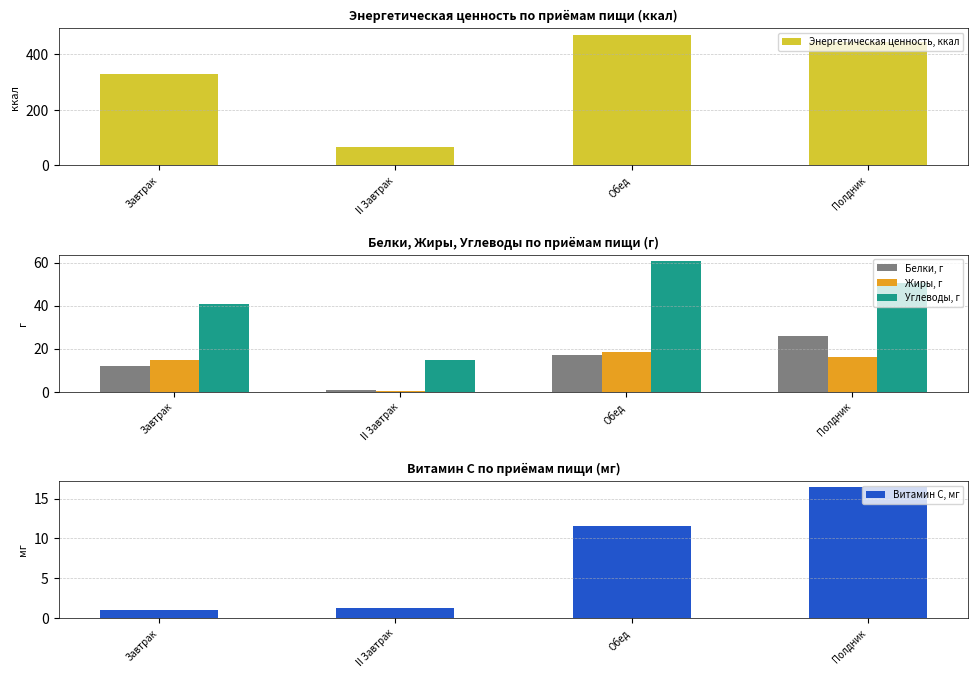

Reading right to left, list all the values displayed in this chart.

Энергетическая ценность, ккал: Полдник=445.0	Обед=470.0	II Завтрак=65.0	Завтрак=327.0
Белки, г: Полдник=25.7	Обед=17.1	II Завтрак=0.8	Завтрак=12.0
Жиры, г: Полдник=15.9	Обед=18.6	II Завтрак=0.2	Завтрак=14.6
Углеводы, г: Полдник=50.5	Обед=60.7	II Завтрак=14.8	Завтрак=40.9
Витамин С, мг: Полдник=16.4	Обед=11.5	II Завтрак=1.2	Завтрак=1.0